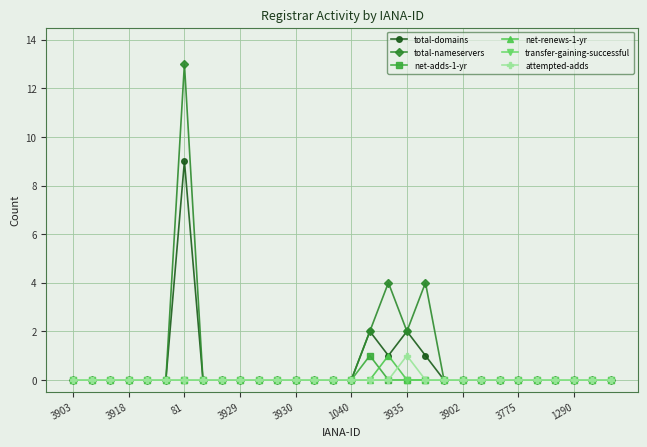

What is the sum of all net-adds-1-yr values?

1